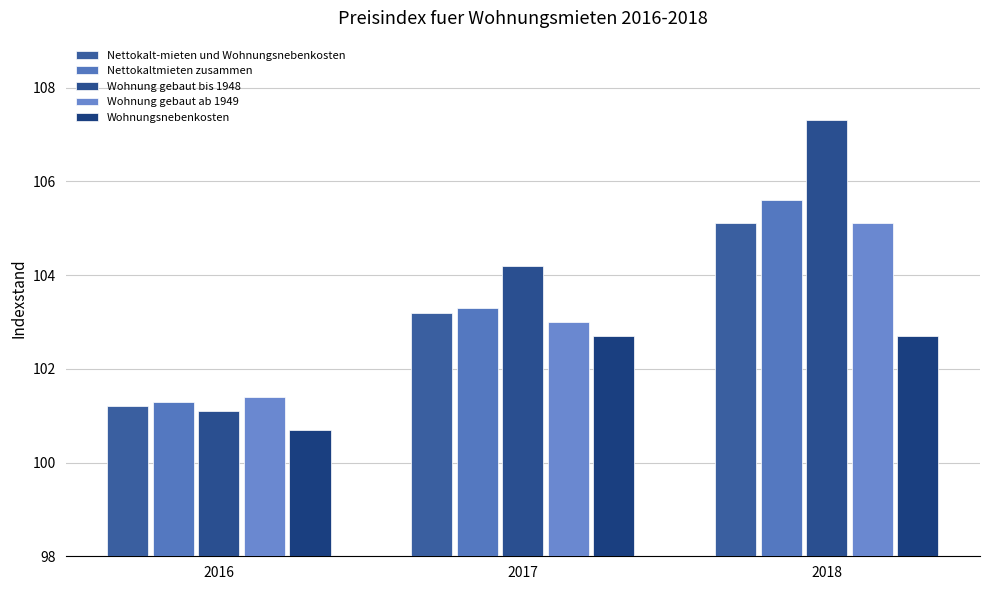

At 2017, list the series in order from smallest to largest.

Wohnungsnebenkosten, Wohnung gebaut ab 1949, Nettokalt-mieten und Wohnungsnebenkosten, Nettokaltmieten zusammen, Wohnung gebaut bis 1948